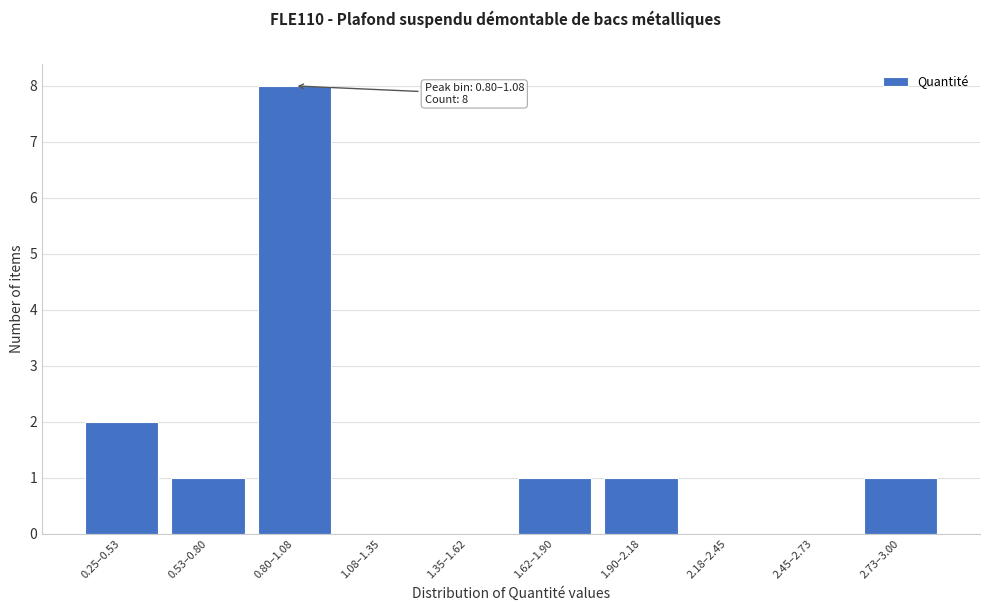

Reading left to right, what are all the values shown in this chart?

0.25–0.53=2	0.53–0.80=1	0.80–1.08=8	1.08–1.35=0	1.35–1.62=0	1.62–1.90=1	1.90–2.18=1	2.18–2.45=0	2.45–2.73=0	2.73–3.00=1